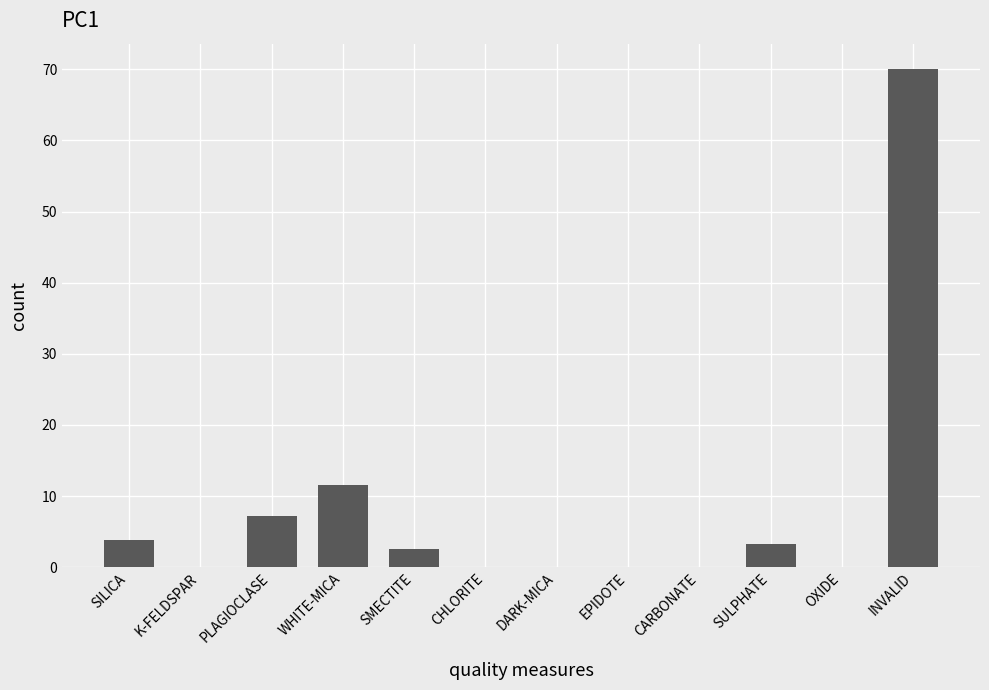

At which label is the value closest to 35?

WHITE-MICA